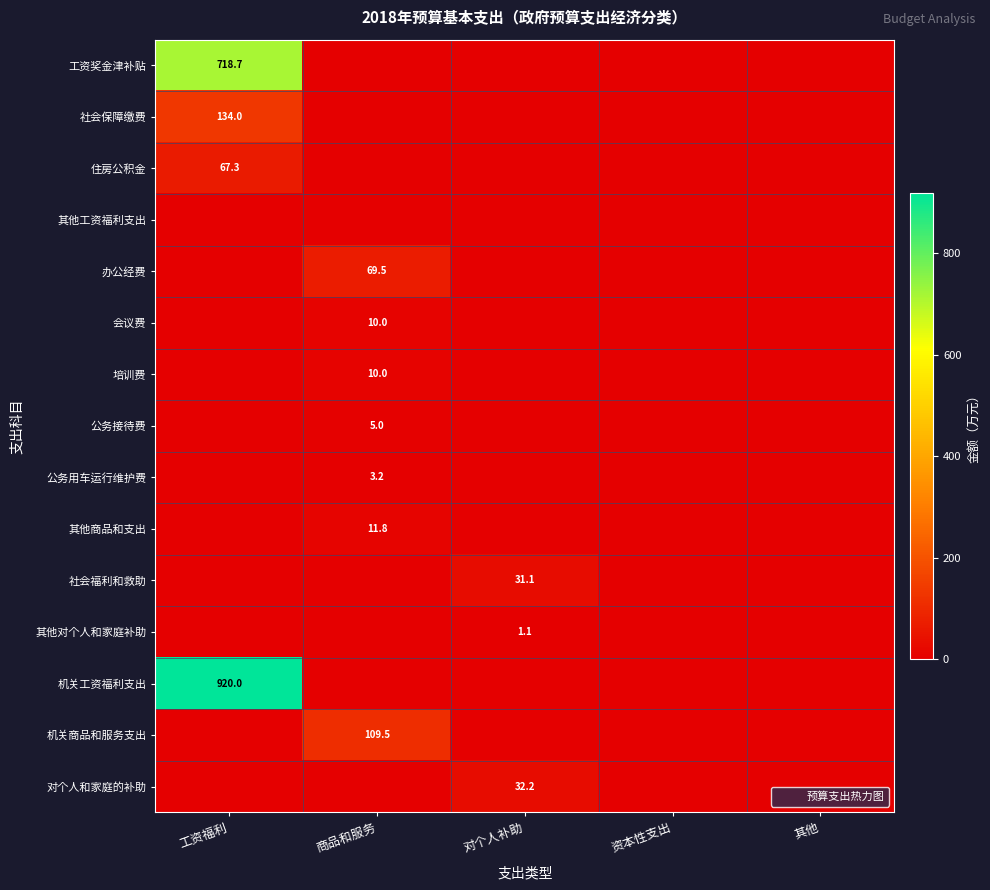

What is the highest value of the 对个人和家庭的补助 series?

32.2